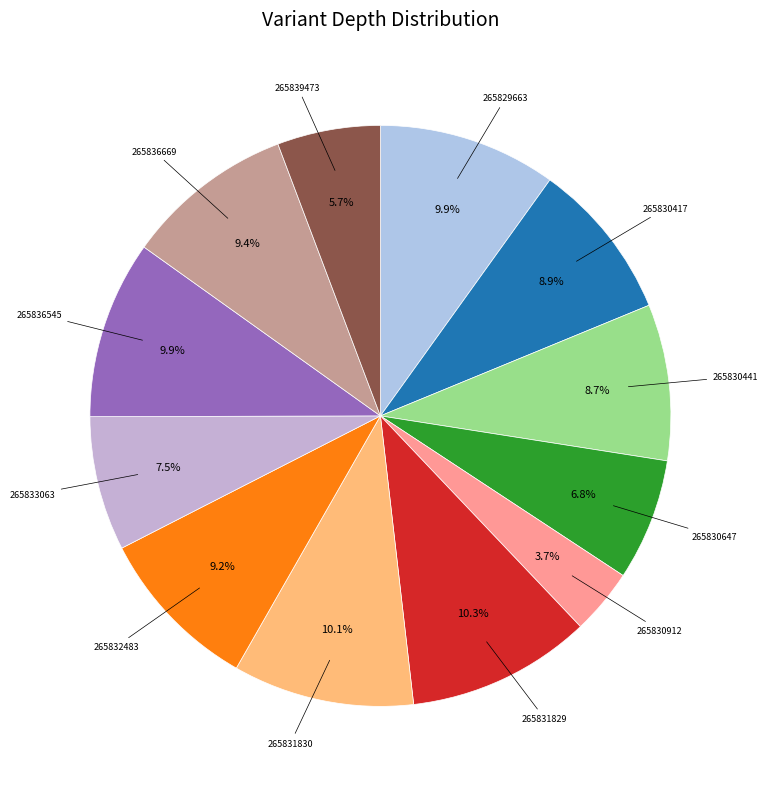

To the nearest percent, what portion does 265831830 represent?

10%